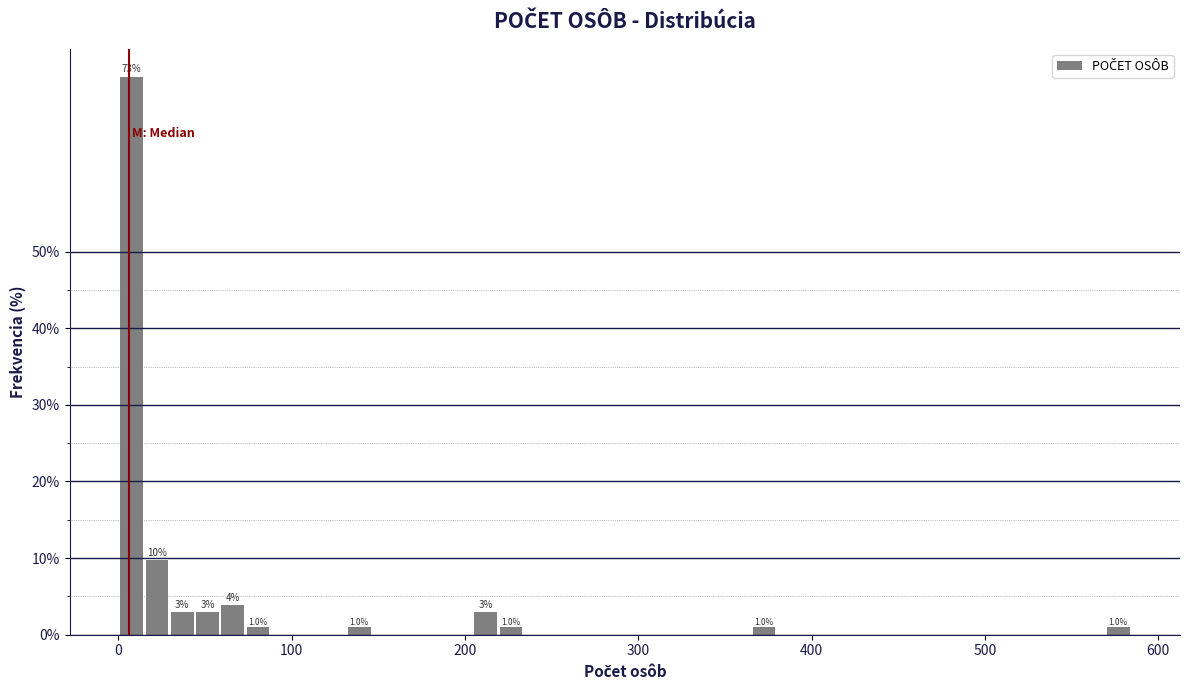

Read against the x-axis, roughly where is the centre of the tallest bar?

10